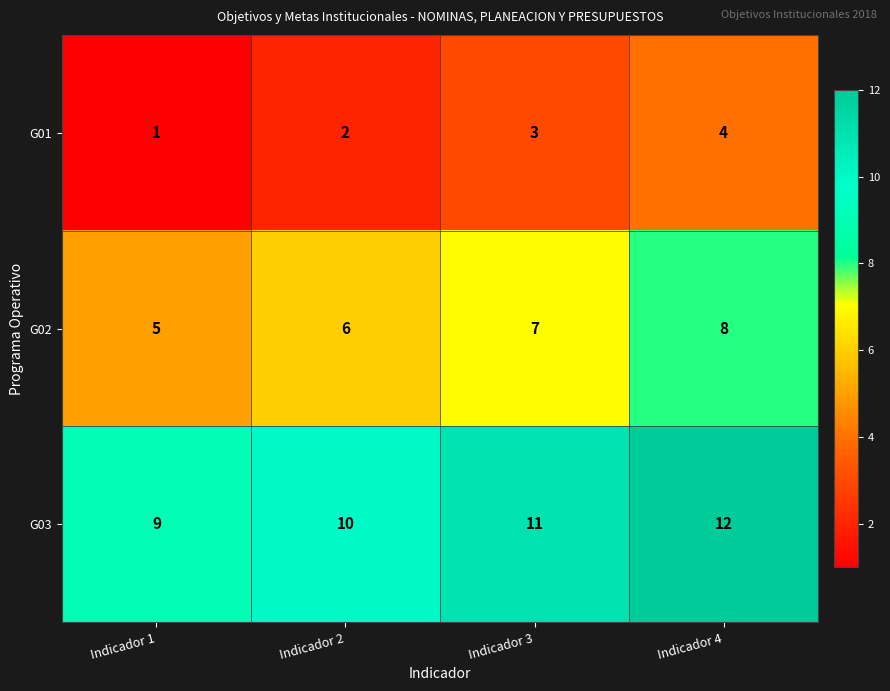

At Indicador 3, list the series in order from largest to smallest.

G03, G02, G01